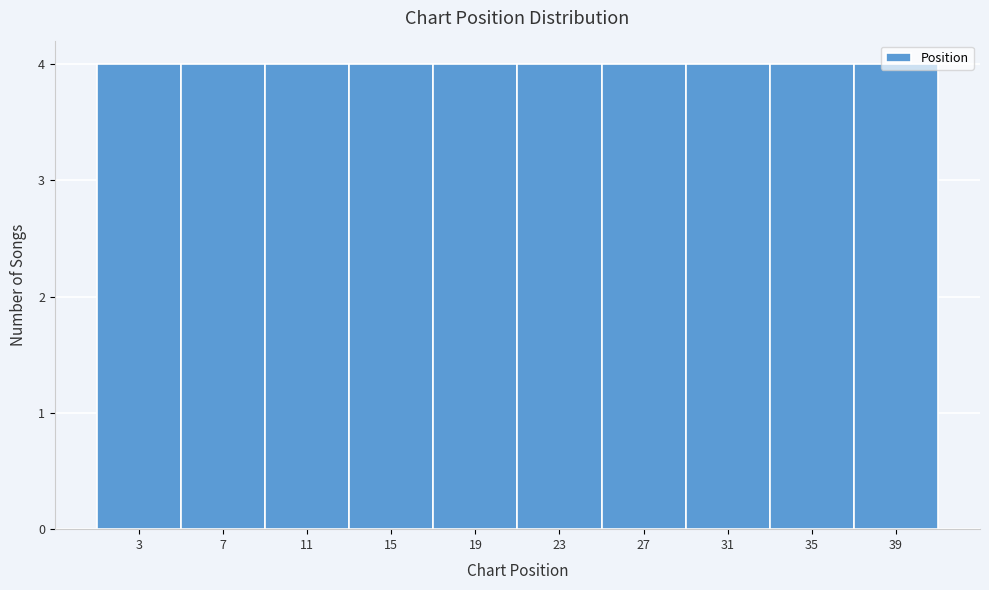

Reading left to right, transcribe this chart: for each bar, give the range it covers on the x-axis and its height. The values are not printed on the chart, so give them approximately, as read against the axis.

1 to 5: 4
5 to 9: 4
9 to 13: 4
13 to 17: 4
17 to 21: 4
21 to 25: 4
25 to 29: 4
29 to 33: 4
33 to 37: 4
37 to 41: 4